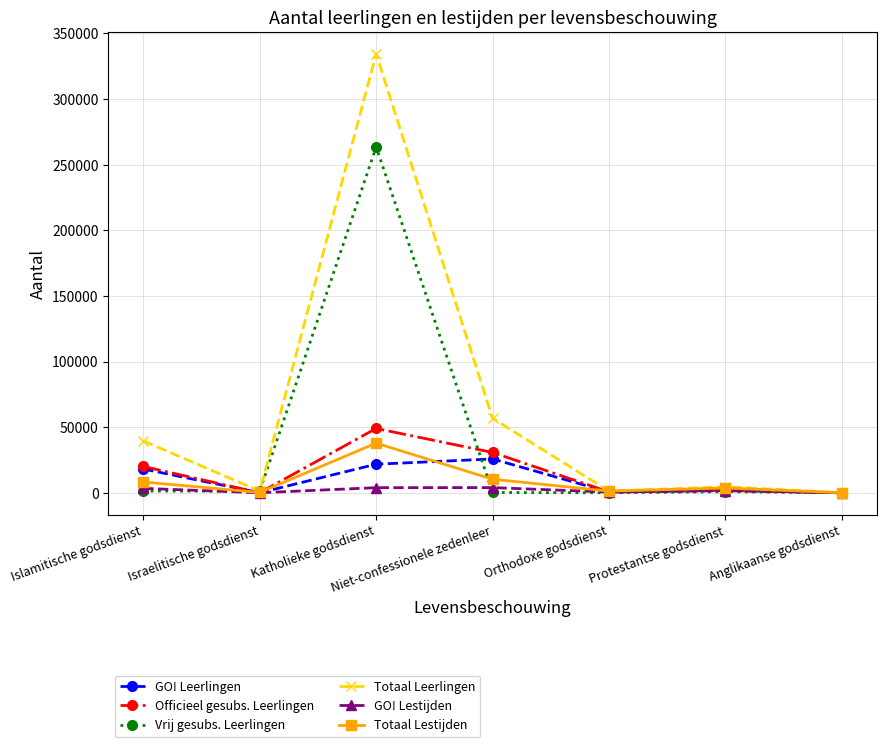

The value of Vrij gesubs. Leerlingen at Anglikaanse godsdienst is 0. True or false?

True